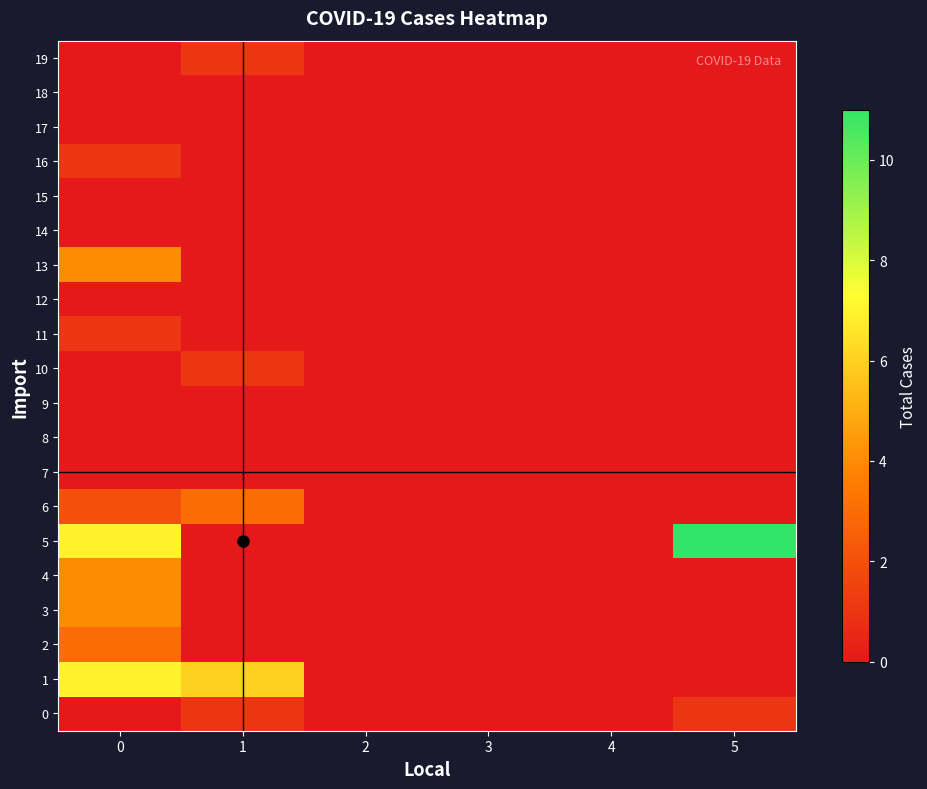

Reading left to right, transcribe all the data shown in this chart.

0: 0=0	1=1	2=0	3=0	4=0	5=1
1: 0=7	1=6	2=0	3=0	4=0	5=0
2: 0=3	1=0	2=0	3=0	4=0	5=0
3: 0=4	1=0	2=0	3=0	4=0	5=0
4: 0=4	1=0	2=0	3=0	4=0	5=0
5: 0=7	1=0	2=0	3=0	4=0	5=11
6: 0=2	1=3	2=0	3=0	4=0	5=0
7: 0=0	1=0	2=0	3=0	4=0	5=0
8: 0=0	1=0	2=0	3=0	4=0	5=0
9: 0=0	1=0	2=0	3=0	4=0	5=0
10: 0=0	1=1	2=0	3=0	4=0	5=0
11: 0=1	1=0	2=0	3=0	4=0	5=0
12: 0=0	1=0	2=0	3=0	4=0	5=0
13: 0=4	1=0	2=0	3=0	4=0	5=0
14: 0=0	1=0	2=0	3=0	4=0	5=0
15: 0=0	1=0	2=0	3=0	4=0	5=0
16: 0=1	1=0	2=0	3=0	4=0	5=0
17: 0=0	1=0	2=0	3=0	4=0	5=0
18: 0=0	1=0	2=0	3=0	4=0	5=0
19: 0=0	1=1	2=0	3=0	4=0	5=0